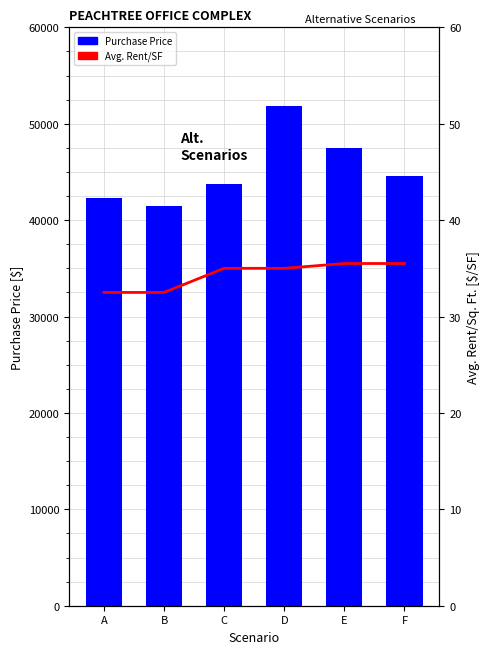

Rank the categories by Avg. Rent/SF value from highest to lowest.

E, F, C, D, A, B